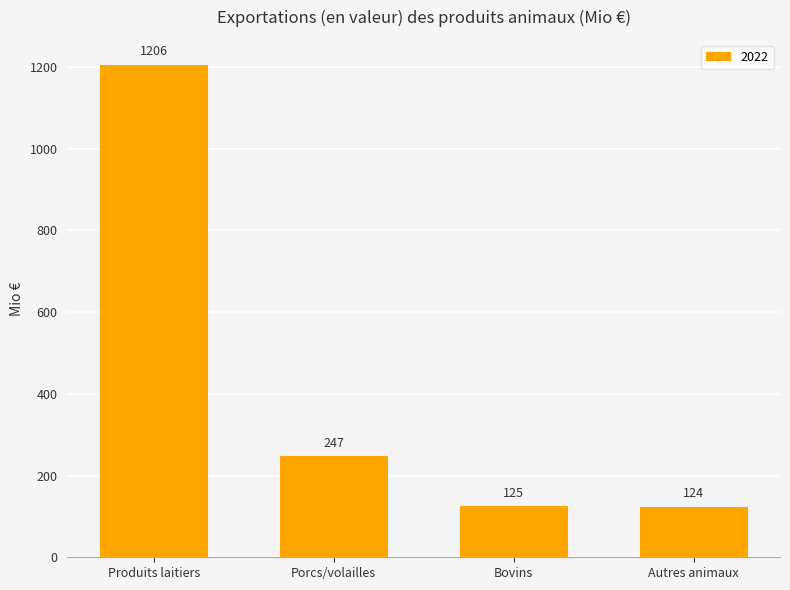

Are the bars grouped side by side (vs. stacked)?

No